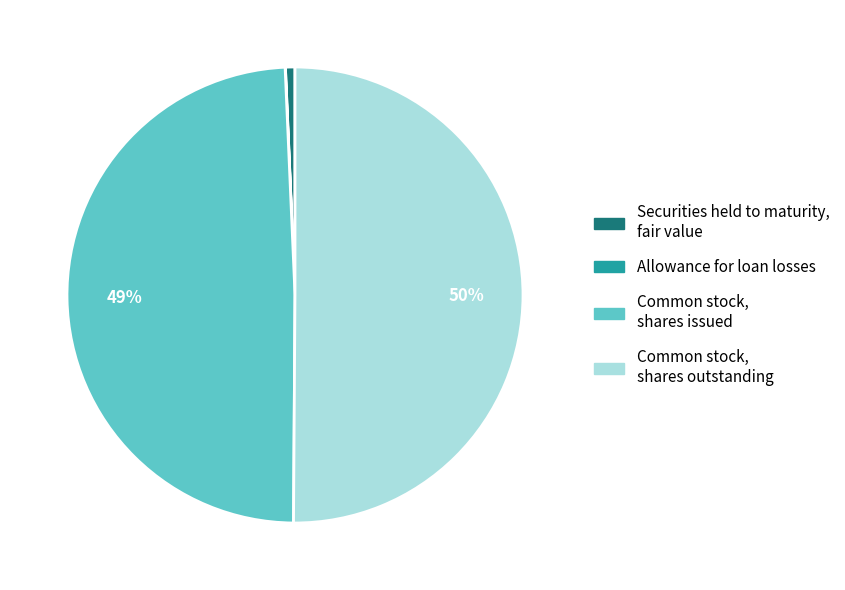

True or false: Common stock, shares issued accounts for 49% of the total.

True